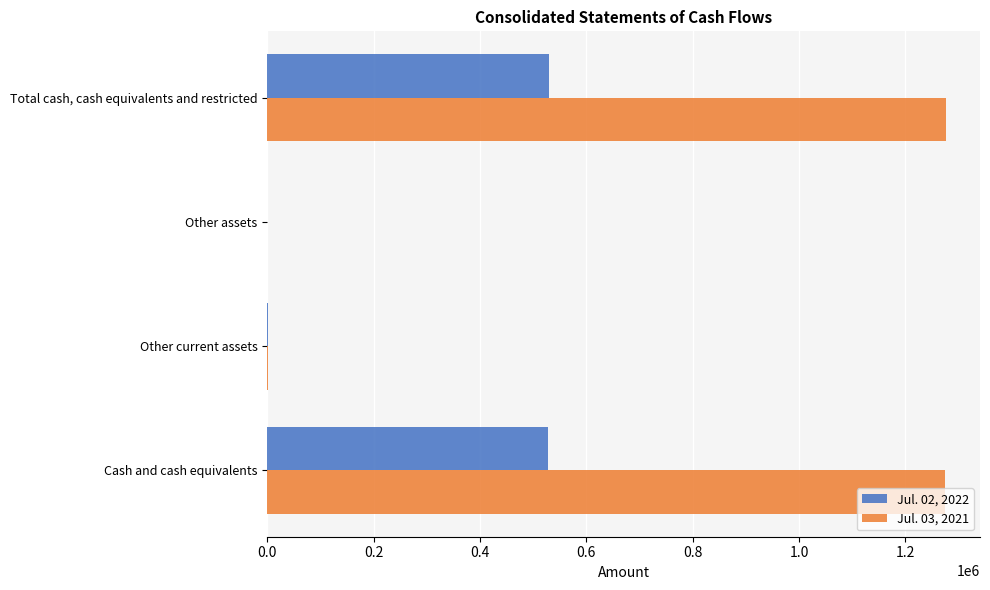

The Jul. 03, 2021 series shows 1274926 at Cash and cash equivalents. True or false?

True